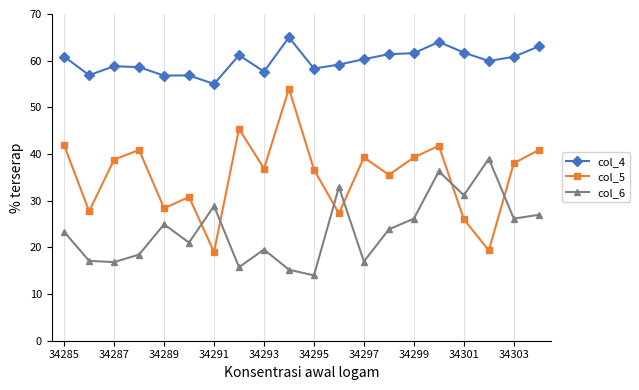

What is the smallest value displayed?

14.0